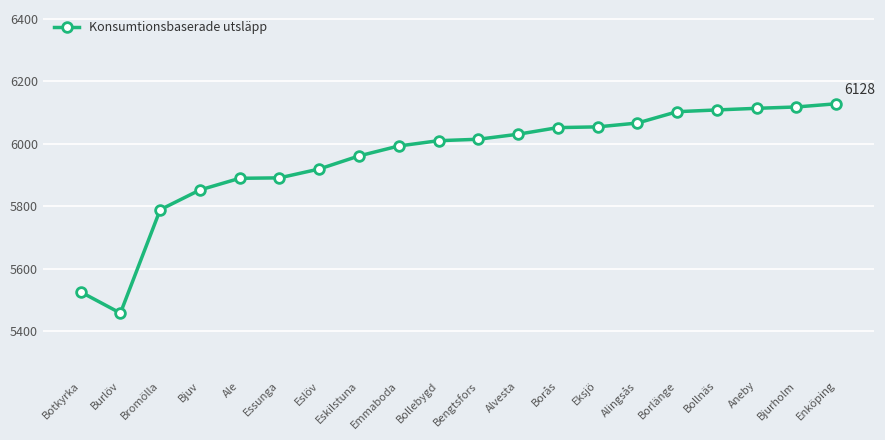

What is the difference between the values at Borås and Botkyrka?

525.7